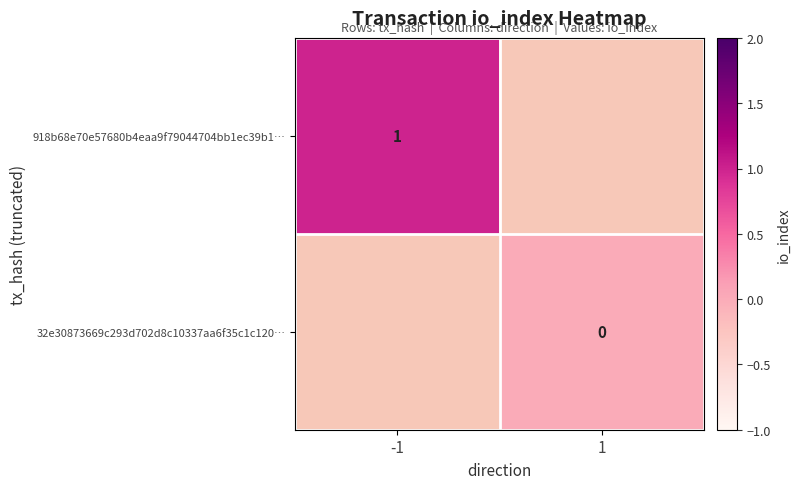

How many categories are shown in the chart?

2